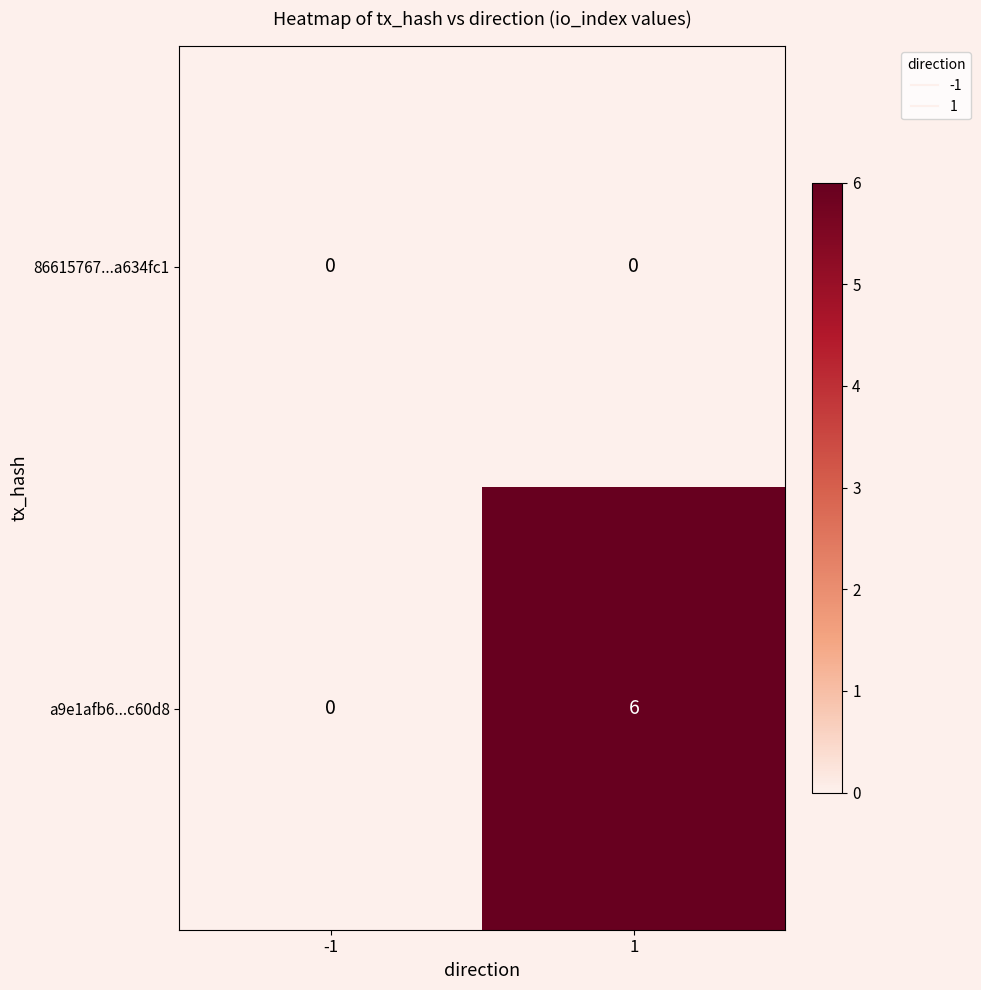

Which series changed the most between -1 and 1?

a9e1afb6...c60d8